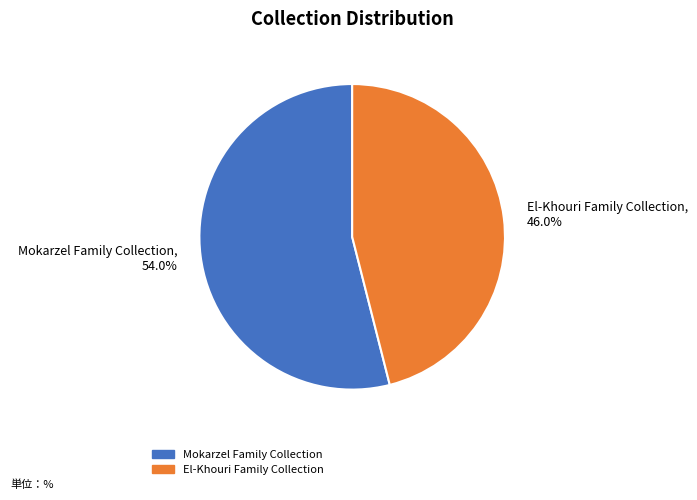

True or false: Mokarzel Family Collection accounts for 69% of the total.

False